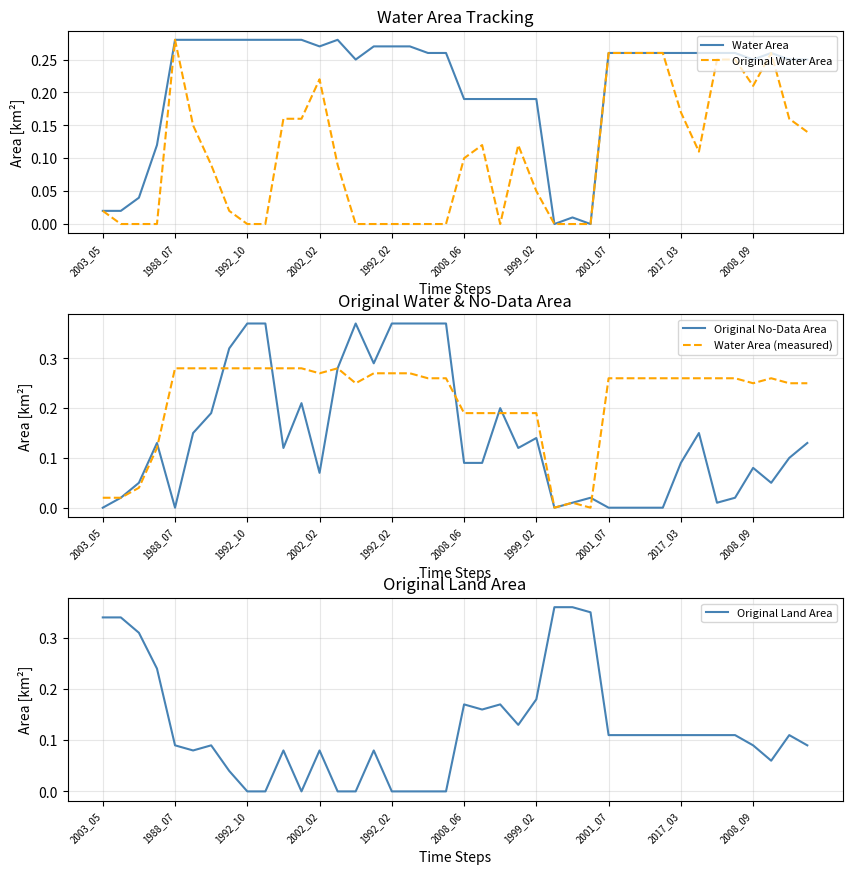

List the series in order of their peak value, highest first.

Original No-Data Area, Original Land Area, Water Area, Original Water Area, Water Area (measured)